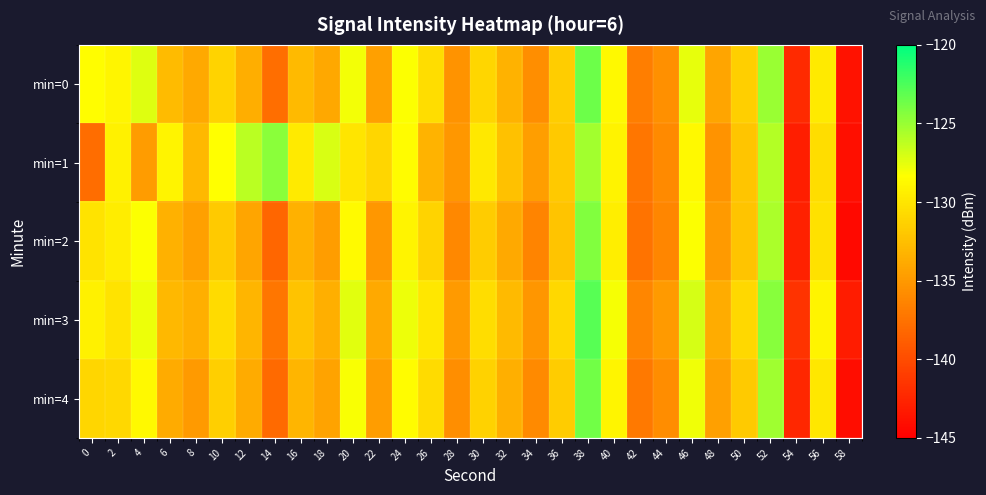

Which category has the highest value across all series?

38